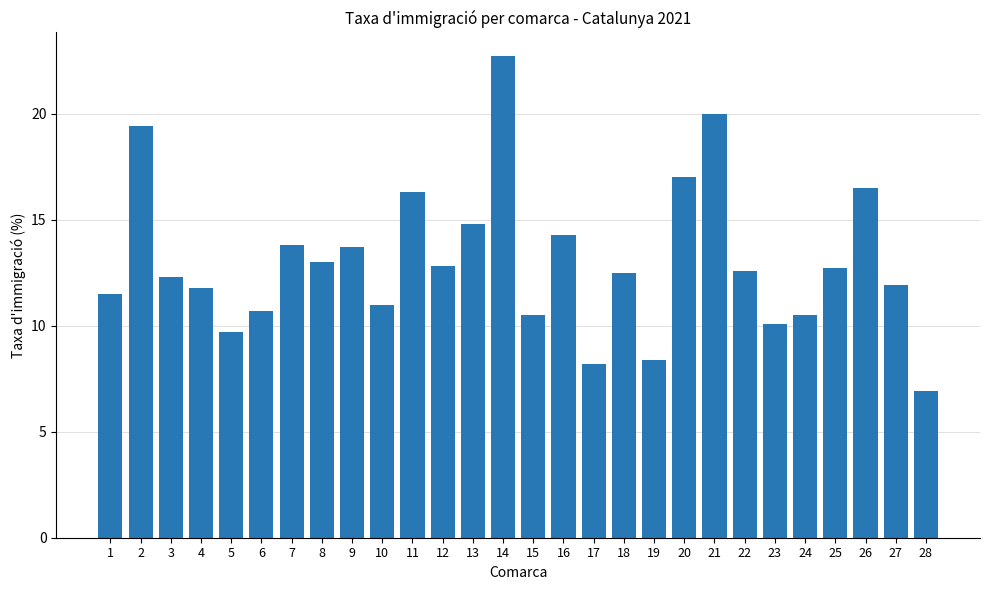

What is the sum of all values?

365.6